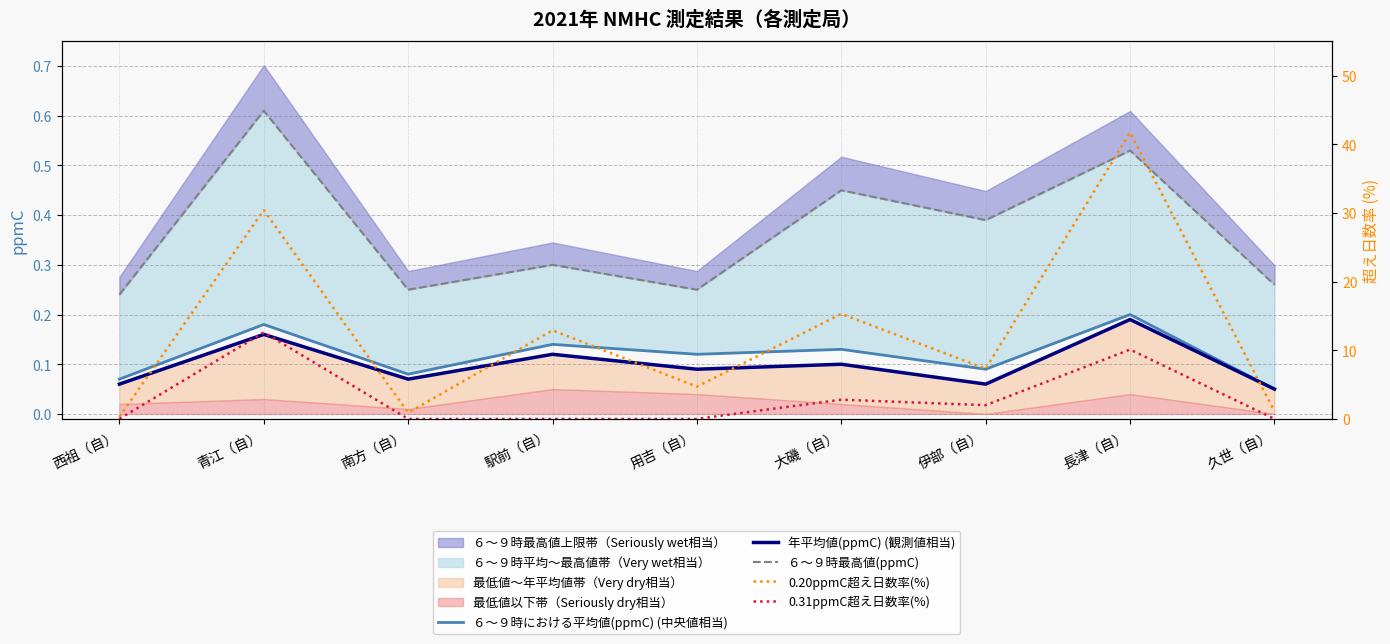

Reading left to right, list all the values displayed in this chart.

６～９時における平均値(ppmC) (中央値相当): 0.1	0.2	0.1	0.1	0.1	0.1	0.1	0.2	0.1
年平均値(ppmC) (観測値相当): 0.1	0.2	0.1	0.1	0.1	0.1	0.1	0.2	0.1
６～９時最高値(ppmC): 0.2	0.6	0.2	0.3	0.2	0.5	0.4	0.5	0.3
0.20ppmC超え日数率(%): 0.3	30.4	0.9	12.9	4.7	15.3	7.3	41.7	1.1
0.31ppmC超え日数率(%): 0.0	12.6	0.0	0.0	0.0	2.8	2.0	10.1	0.0